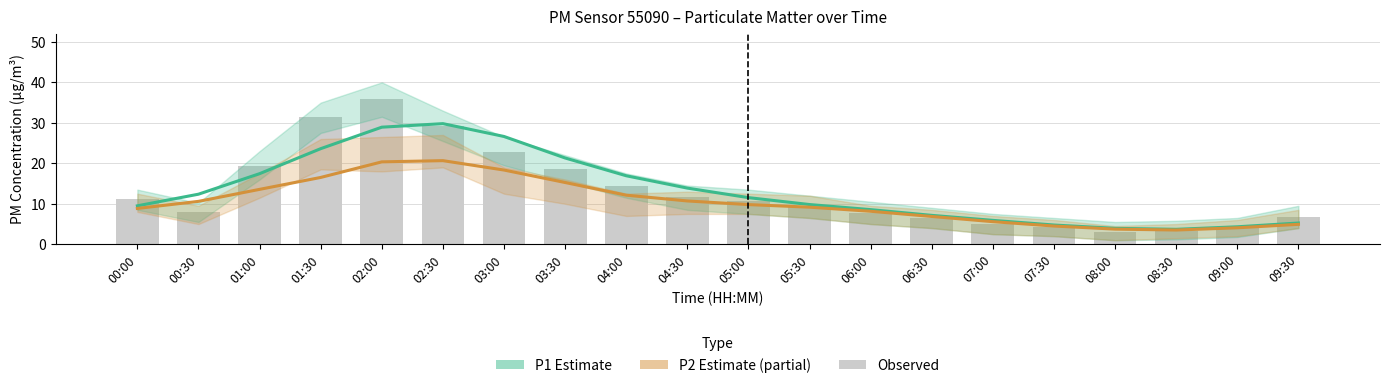

Reading left to right, transcribe all the data shown in this chart.

P1 Estimate: 9.5	12.4	17.4	23.6	28.9	29.8	26.6	21.3	16.9	13.9	11.5	9.8	8.6	7.1	5.9	4.8	3.9	3.7	4.3	5.2
P2 Estimate (partial): 8.8	10.6	13.6	16.5	20.4	20.7	18.3	15.3	12.1	10.7	9.8	9.2	8.2	6.9	5.6	4.5	3.7	3.5	4.1	4.9
Observed P1: 11.1	7.9	19.4	31.4	35.8	29.2	22.9	18.7	14.5	11.6	10.7	9.2	7.7	6.6	5.1	4.3	3.1	3.3	4.1	6.8